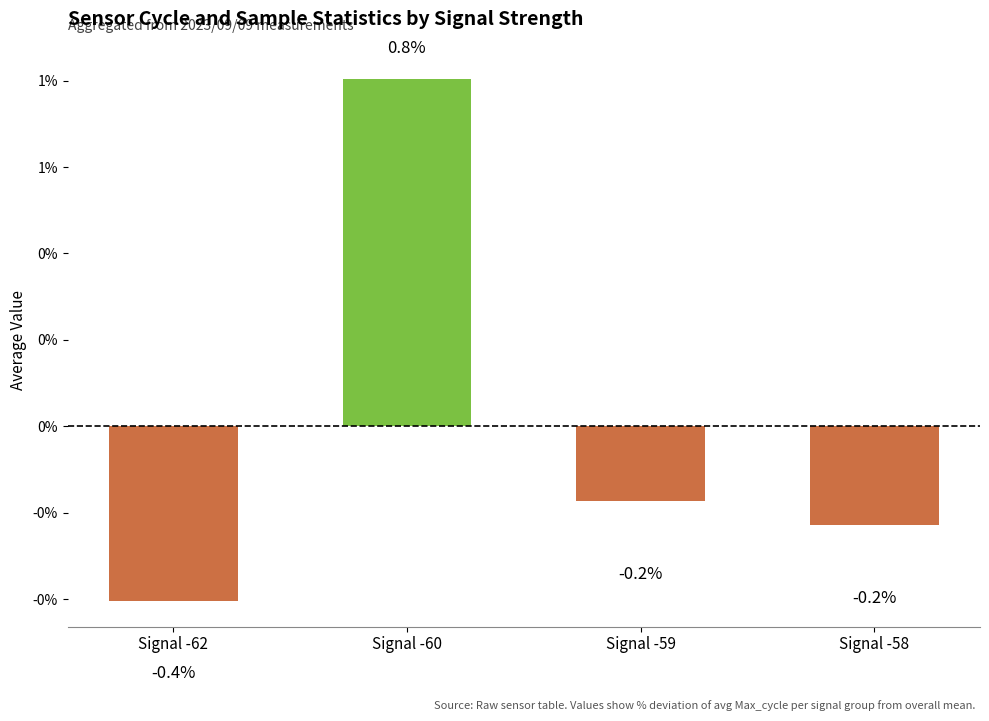

What is the difference between the values at Signal -59 and Signal -60?

1.0